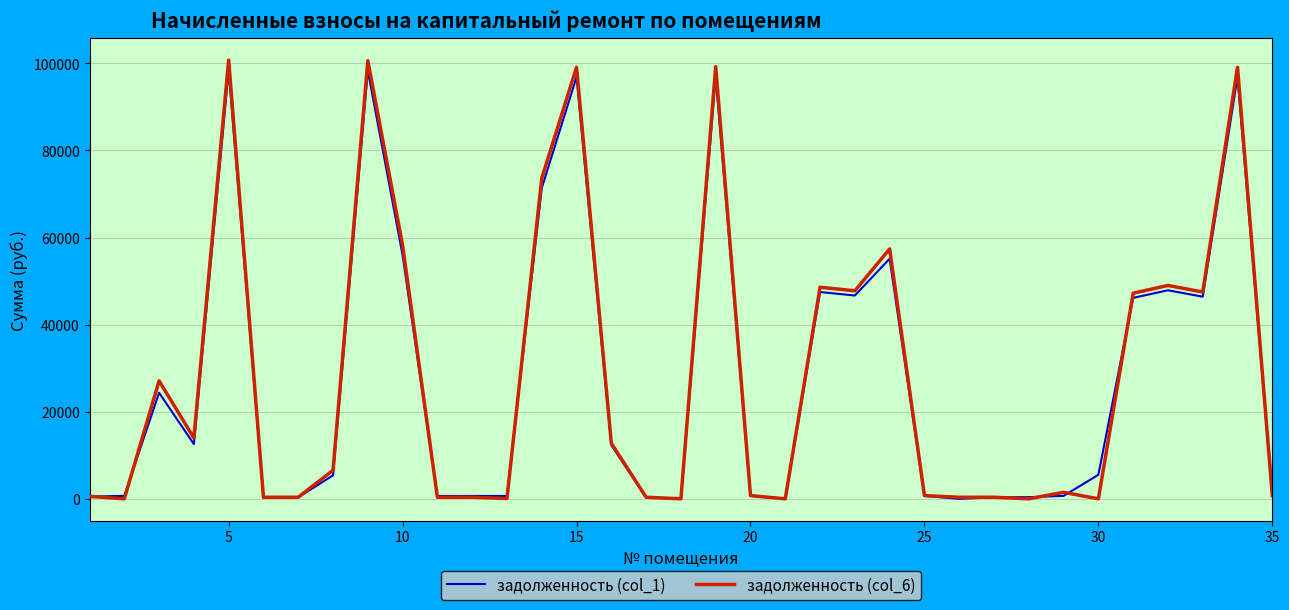

What is the sum of all задолженность (col_1) values?

972428.1